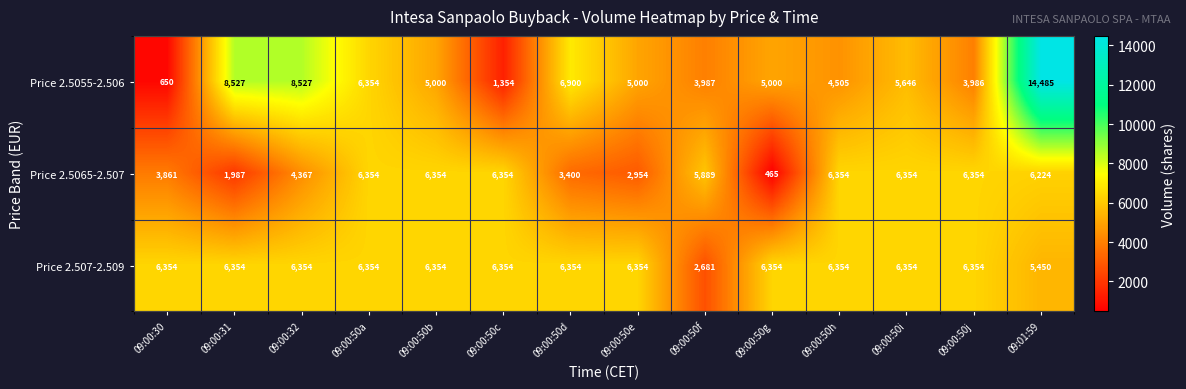

Where does the Price 2.5065-2.507 series first go above 6224?

09:00:50a